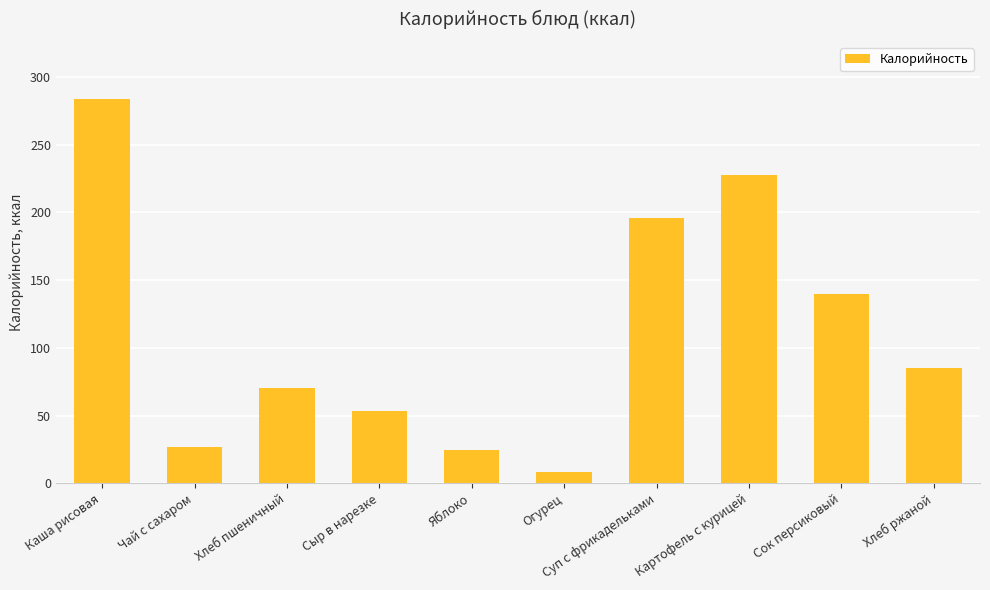

Is it true that the value at Хлеб пшеничный is 108.1?

False